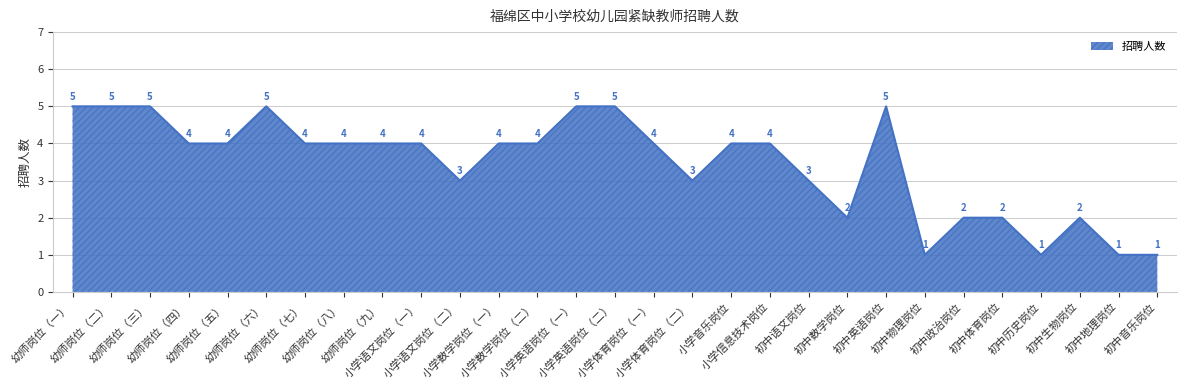

What is the change in value from 幼师岗位（六） to 小学数学岗位（一）?

-1